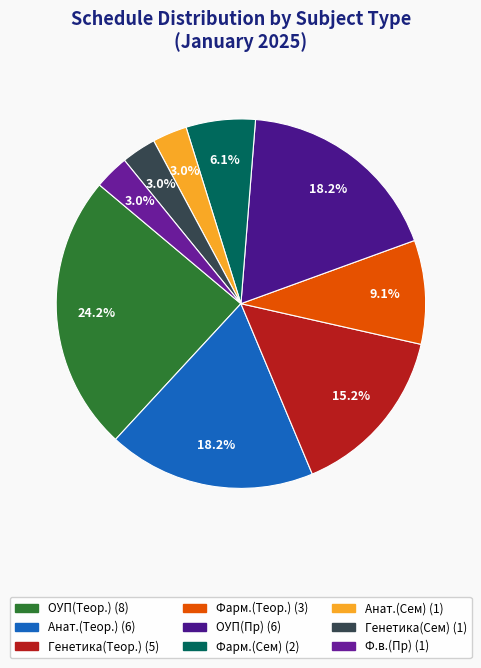

True or false: Фарм.(Сем) accounts for 1% of the total.

False